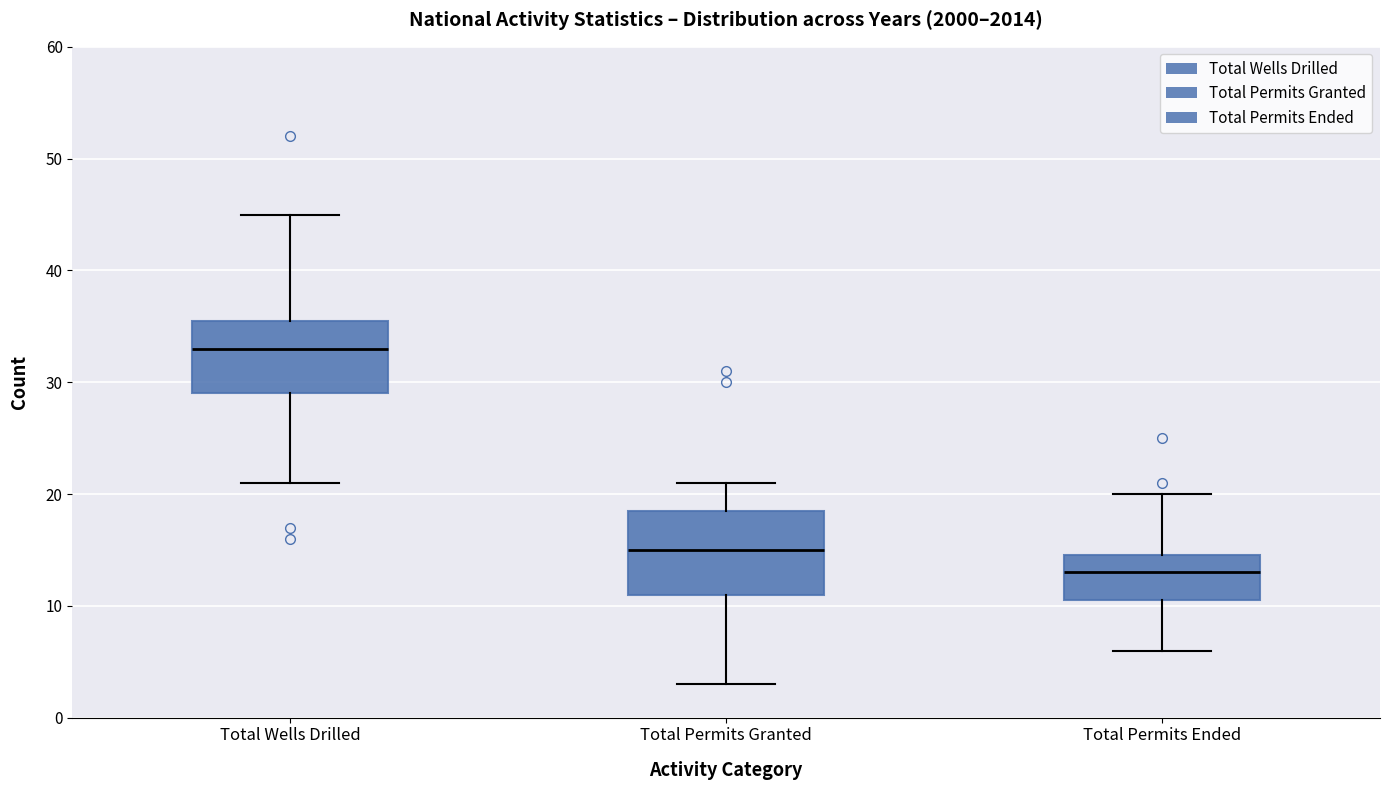

Comparing the boxes themselves (not the whiskers), which one is the tallest?

Total Permits Granted